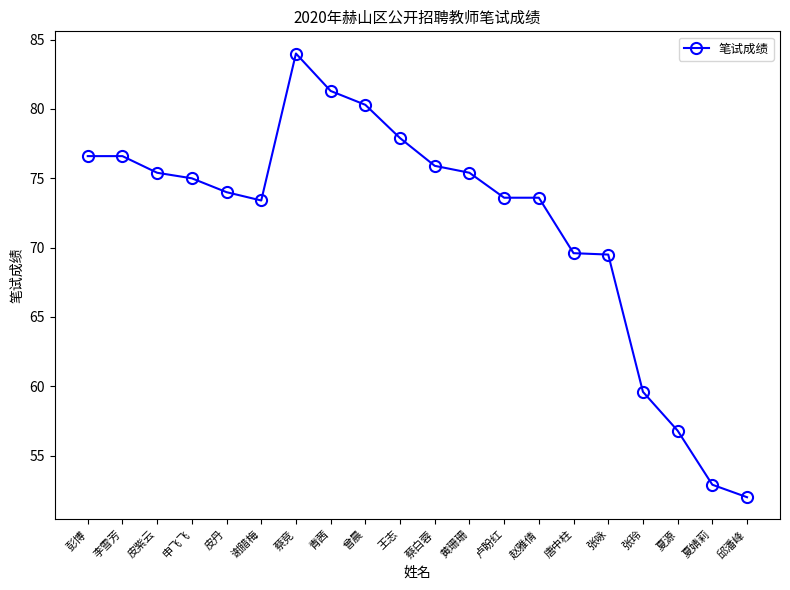

What is the change in value from 曾晨 to 夏源?

-23.5